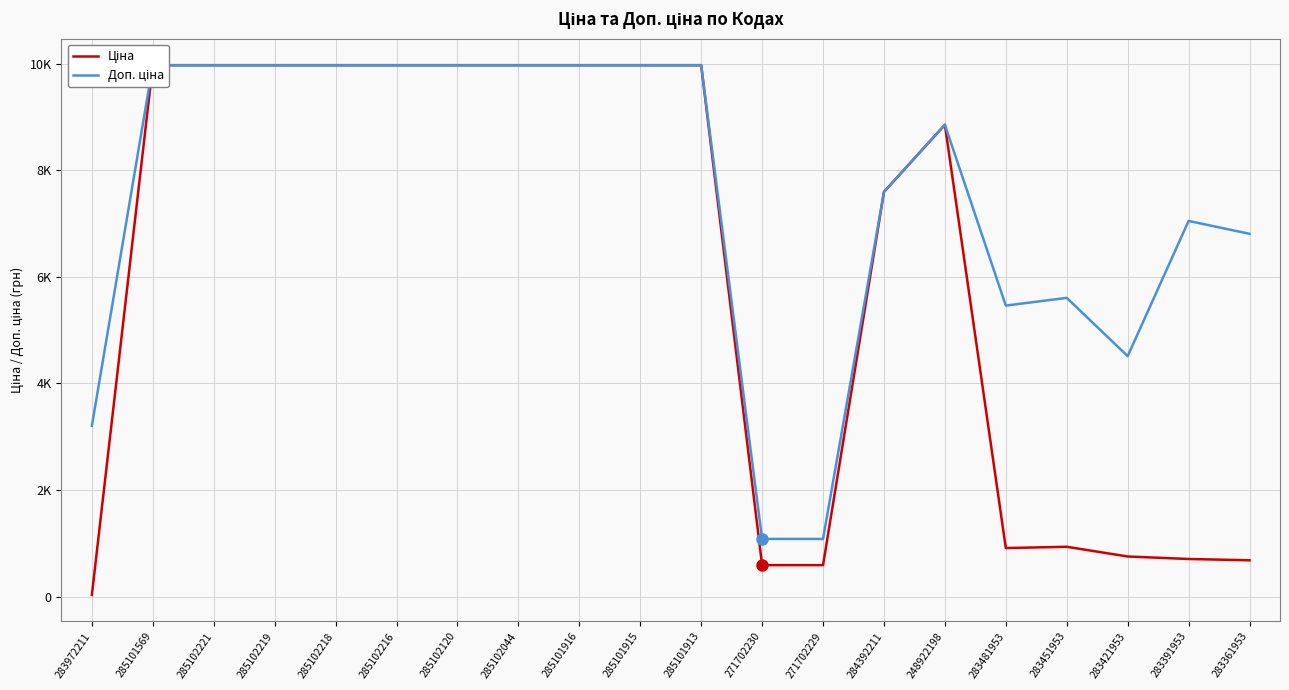

True or false: Ціна and Доп. ціна cross at least once.

False